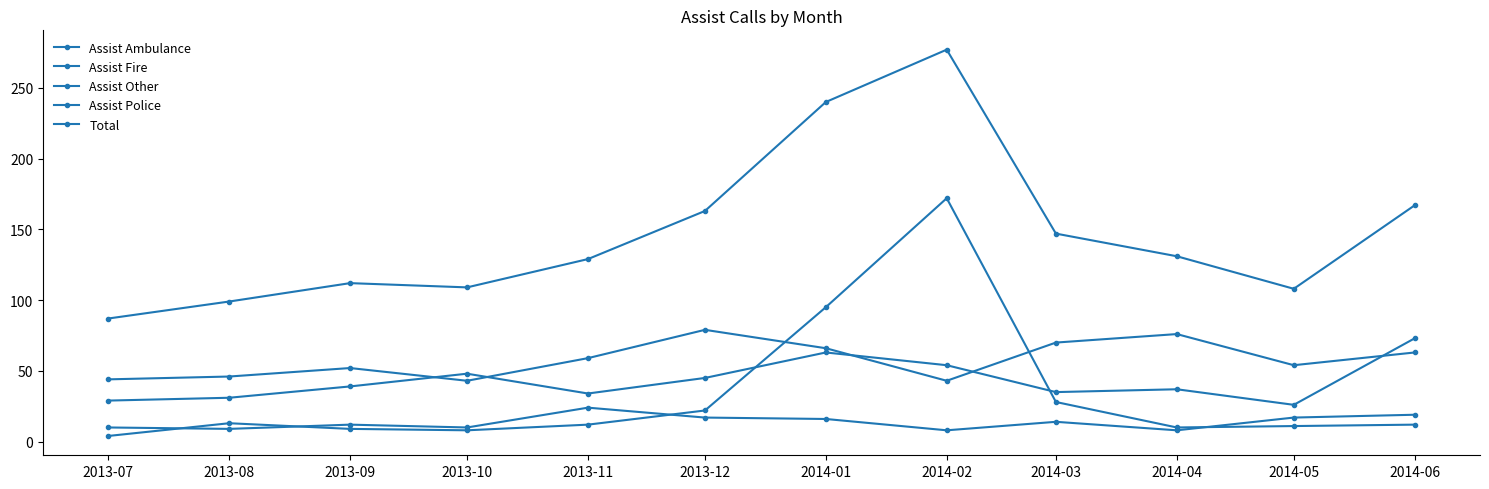

Which series has the largest total across all categories?

Total